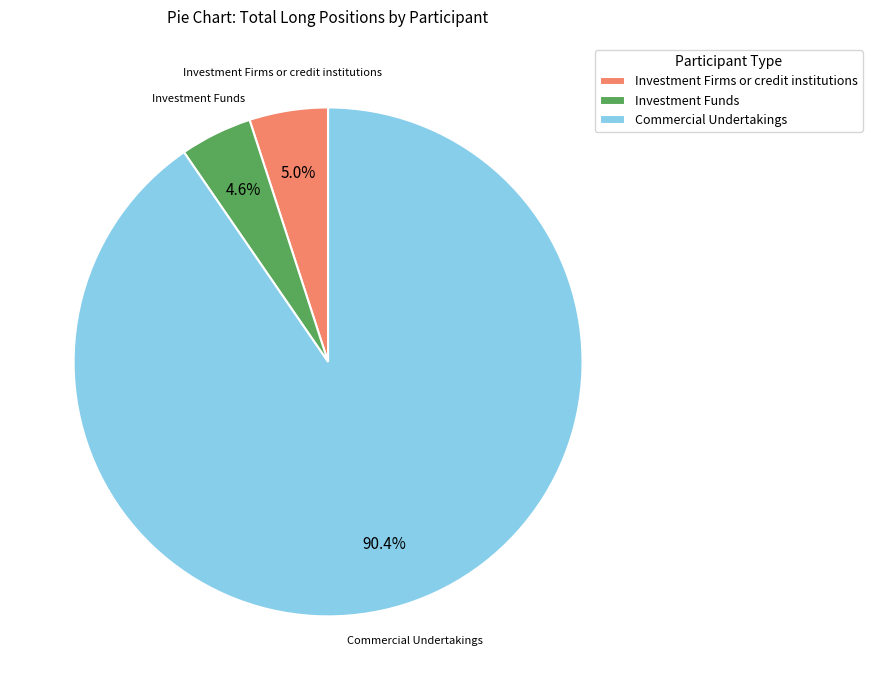

Does Commercial Undertakings represent more than half of the total?

Yes